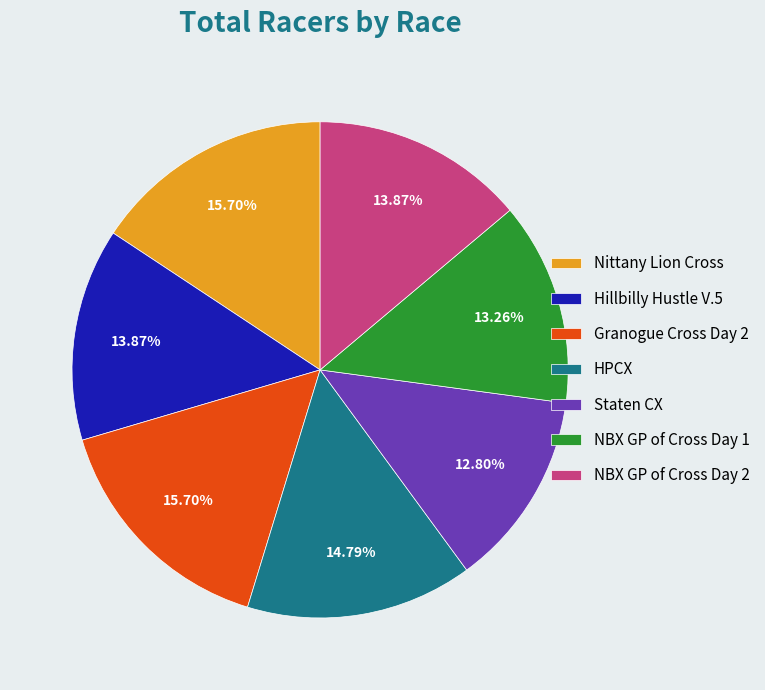

Does any single category account for the majority?

No